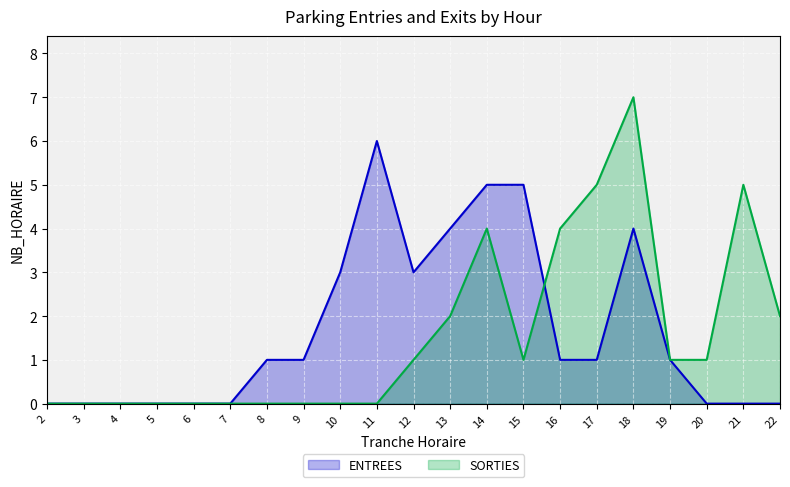

How many series are shown in this chart?

2